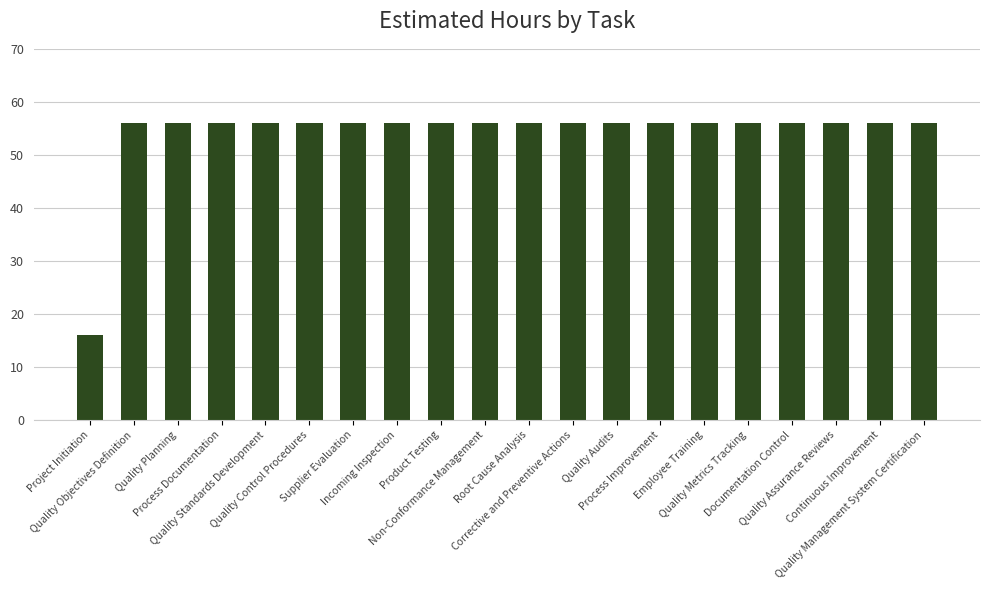

What is the value of the 17th bar from the left?

56